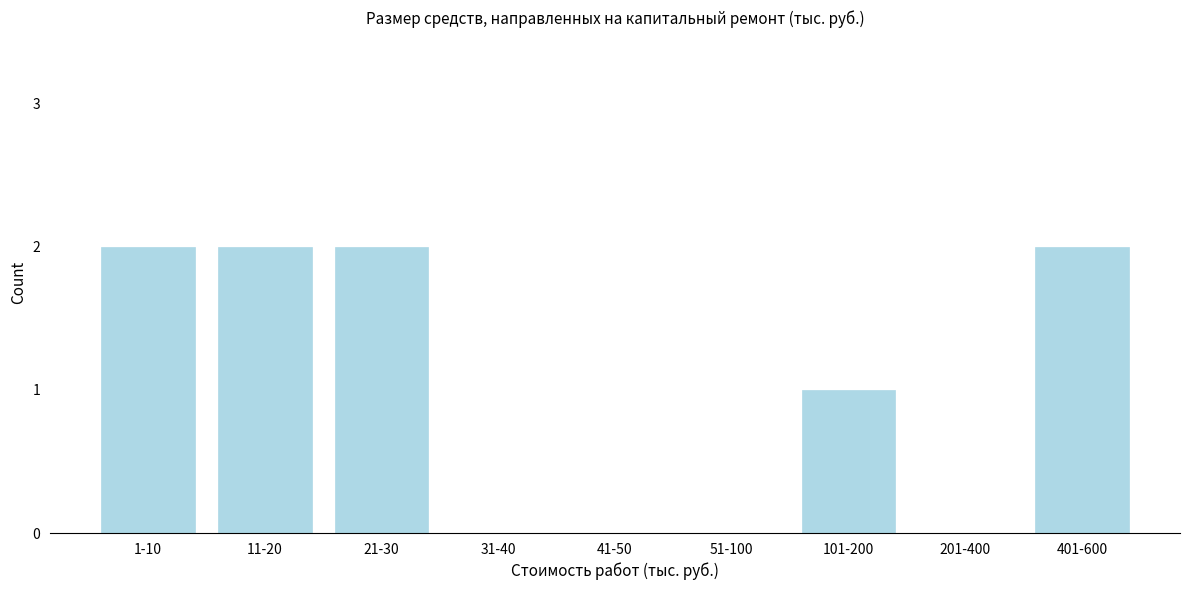

Reading left to right, extract all data points from this chart.

1-10=2	11-20=2	21-30=2	31-40=0	41-50=0	51-100=0	101-200=1	201-400=0	401-600=2